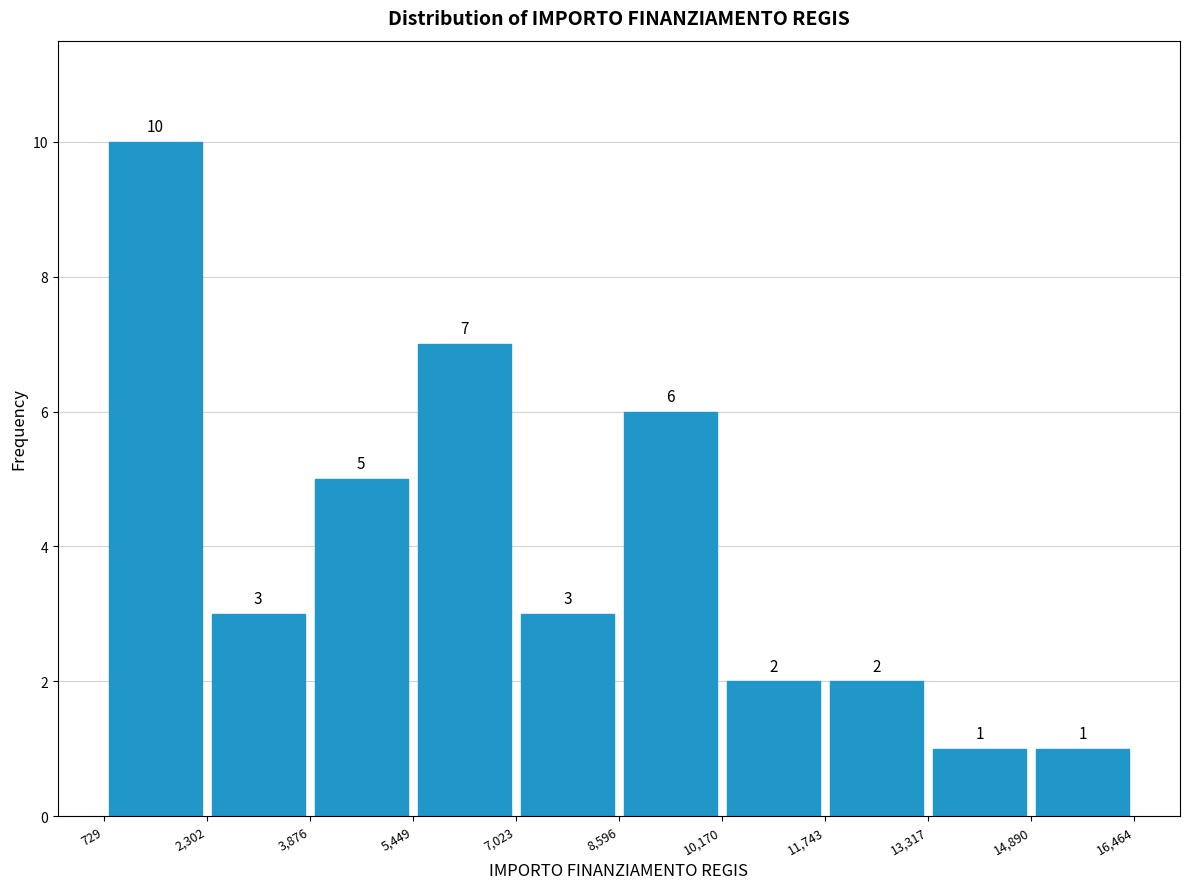

Which range on the x-axis has the tallest bar?

729 to 2,302